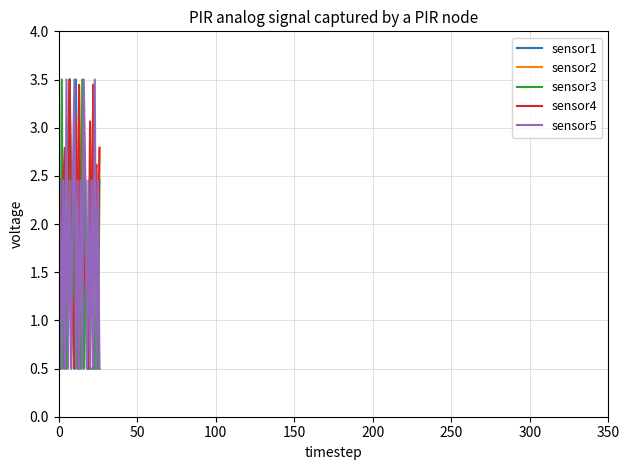

What is the maximum value shown in the chart?

3.5